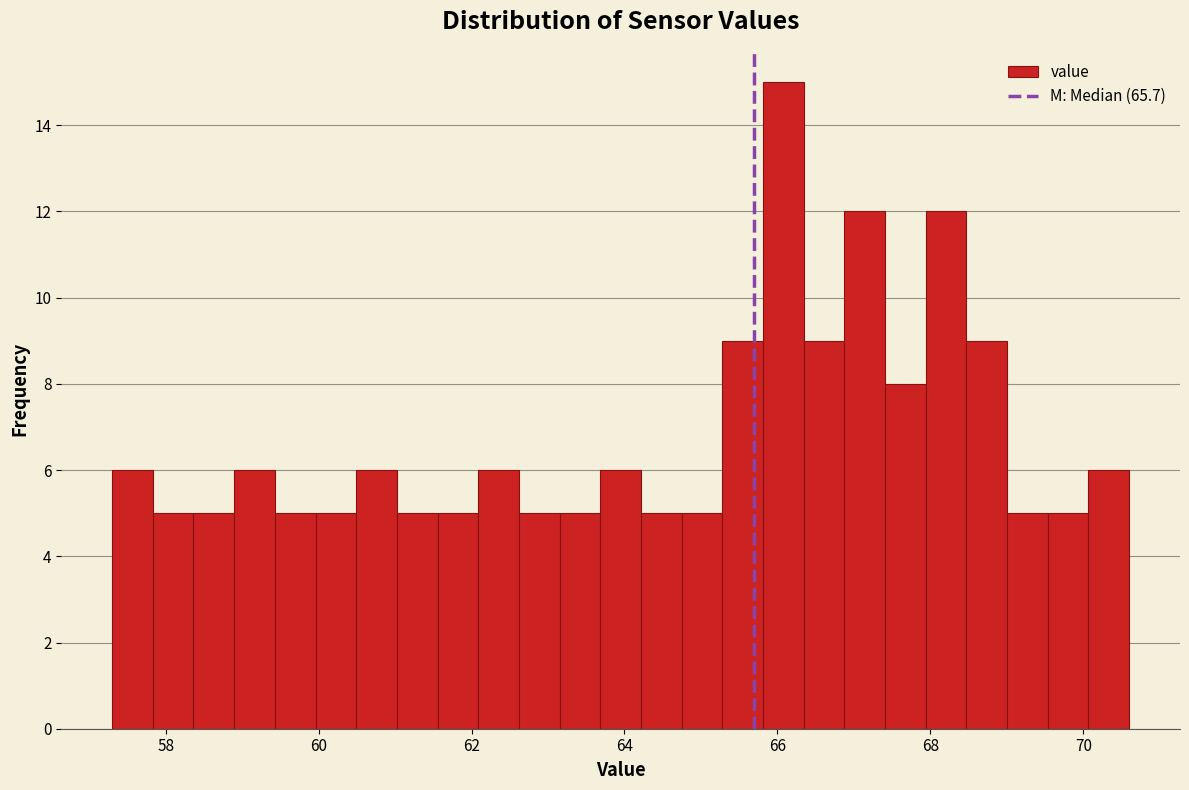

Around what value on the x-axis is the tallest bar? Give the approximate position of its centre, as read against the axis.

66.0